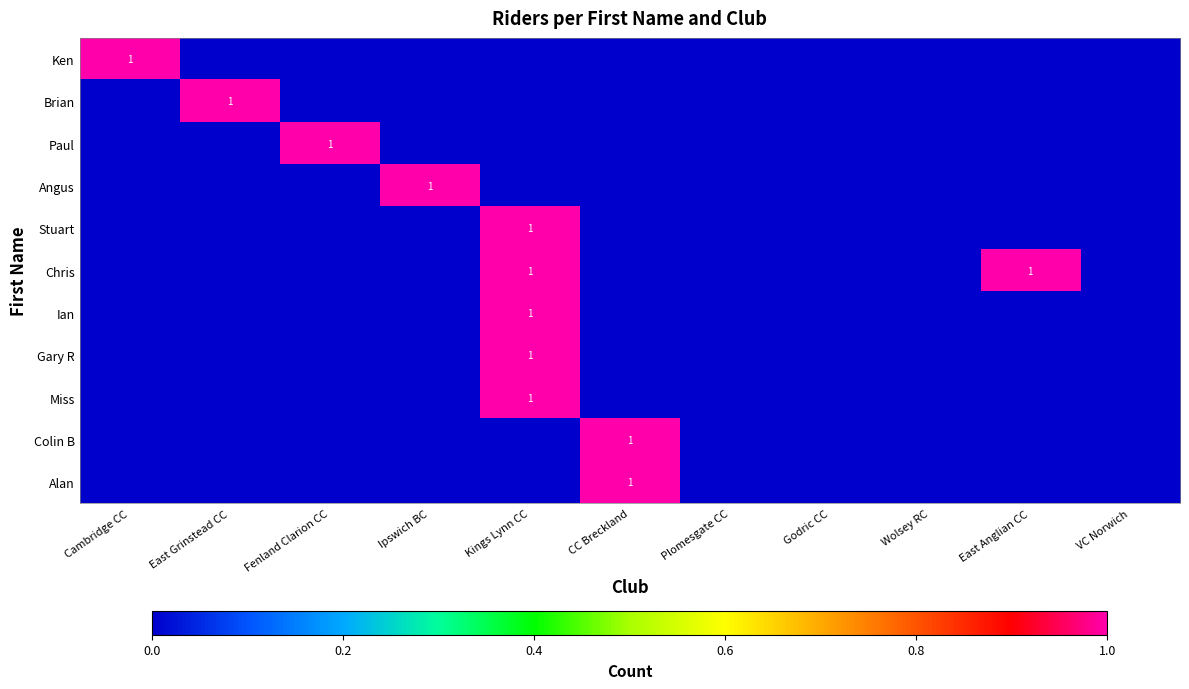

Is it true that Ian equals 1 at Kings Lynn CC?

True